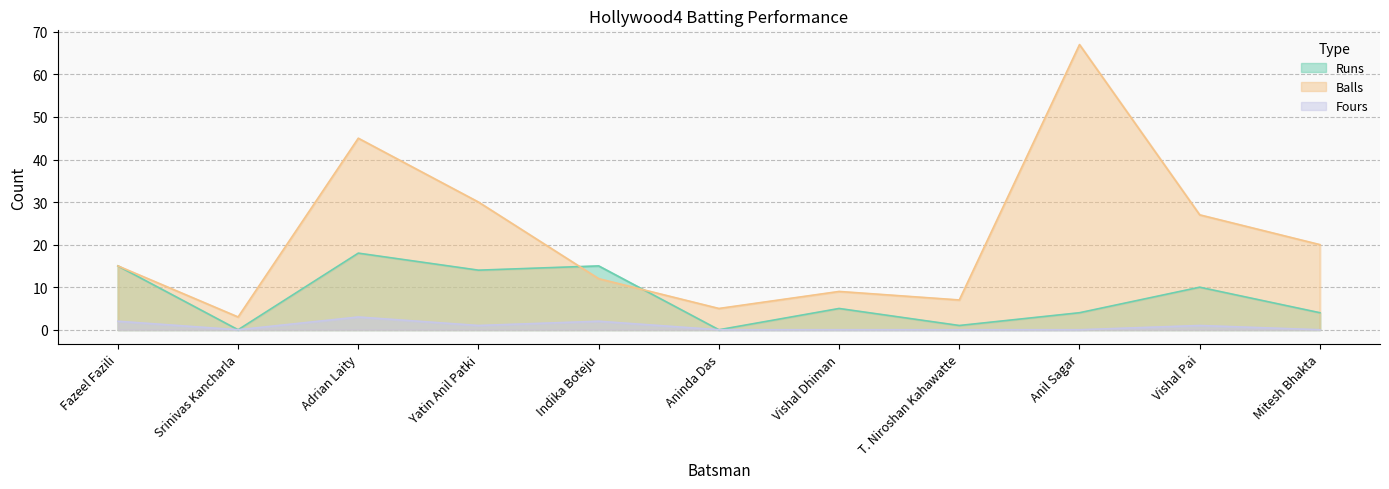

What is the minimum value for Balls?

3